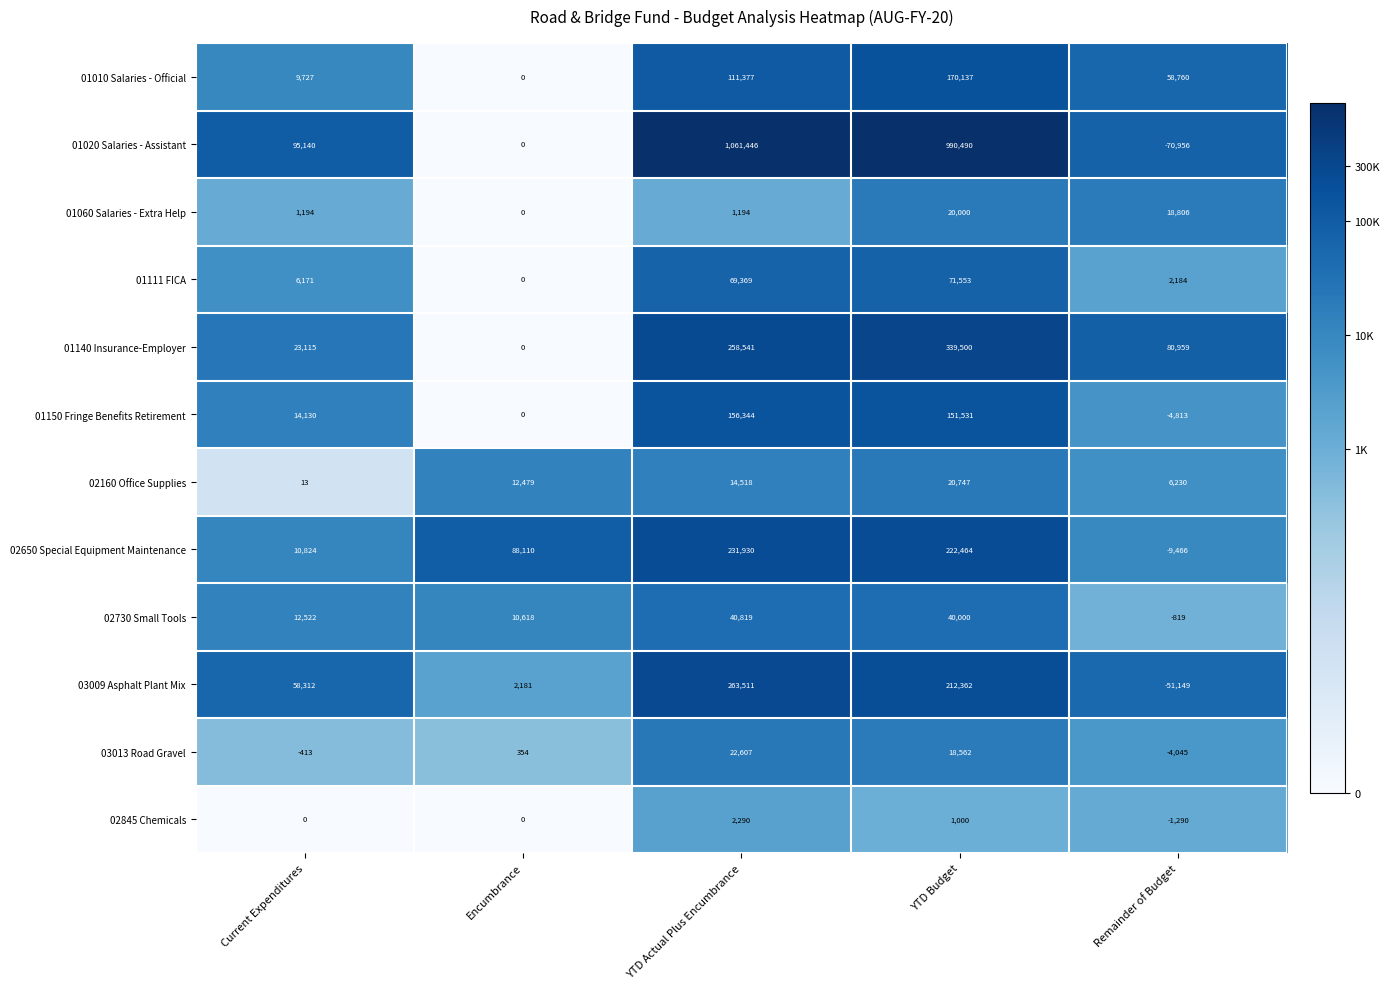

Which series has the largest total across all categories?

01020 Salaries - Assistant